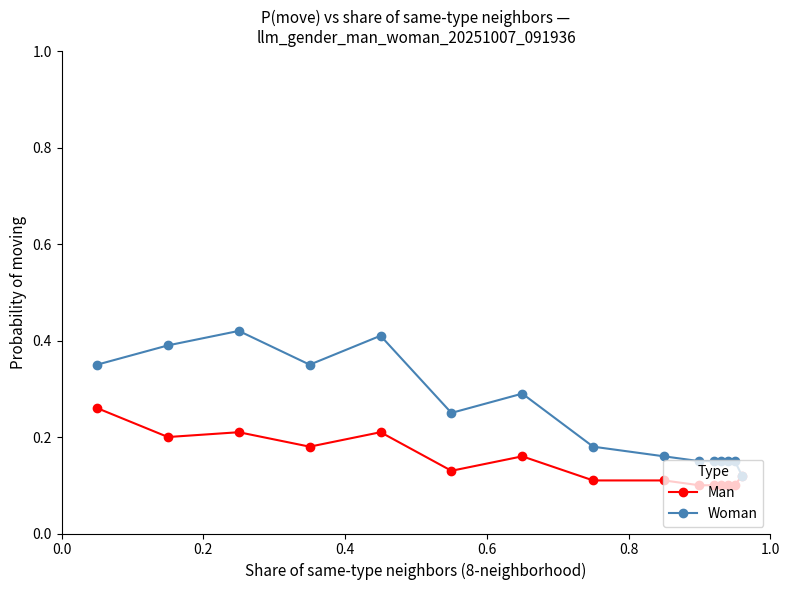

List the series in order of their overall mean, lowest first.

Man, Woman